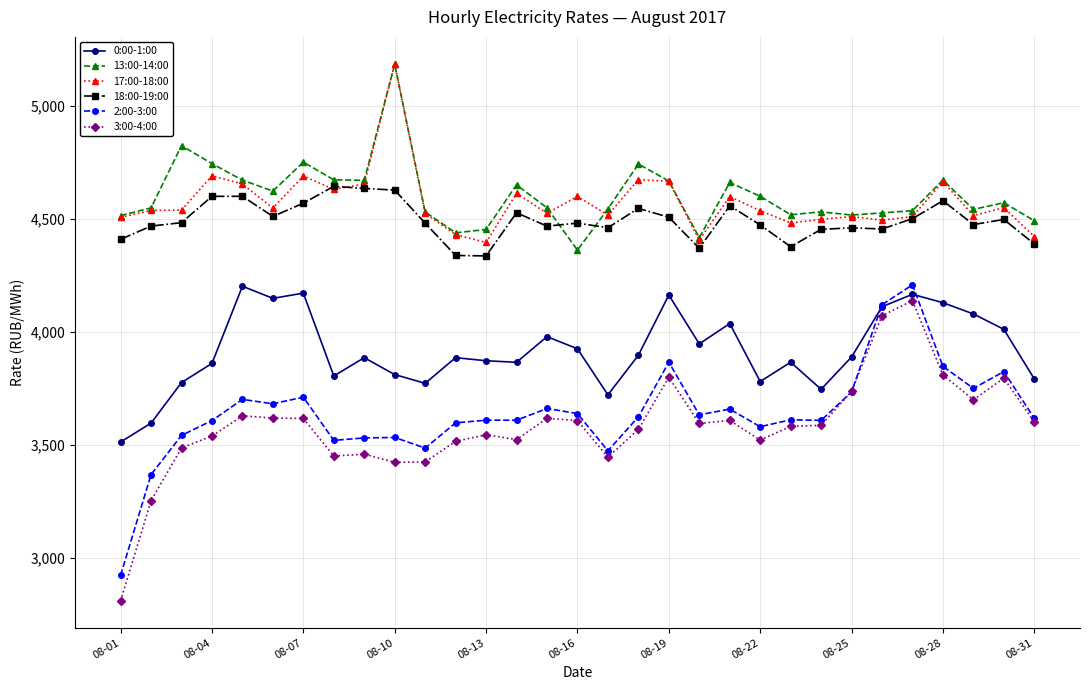

What is the value of the 2:00-3:00 point at the 19th from the left?

3866.8